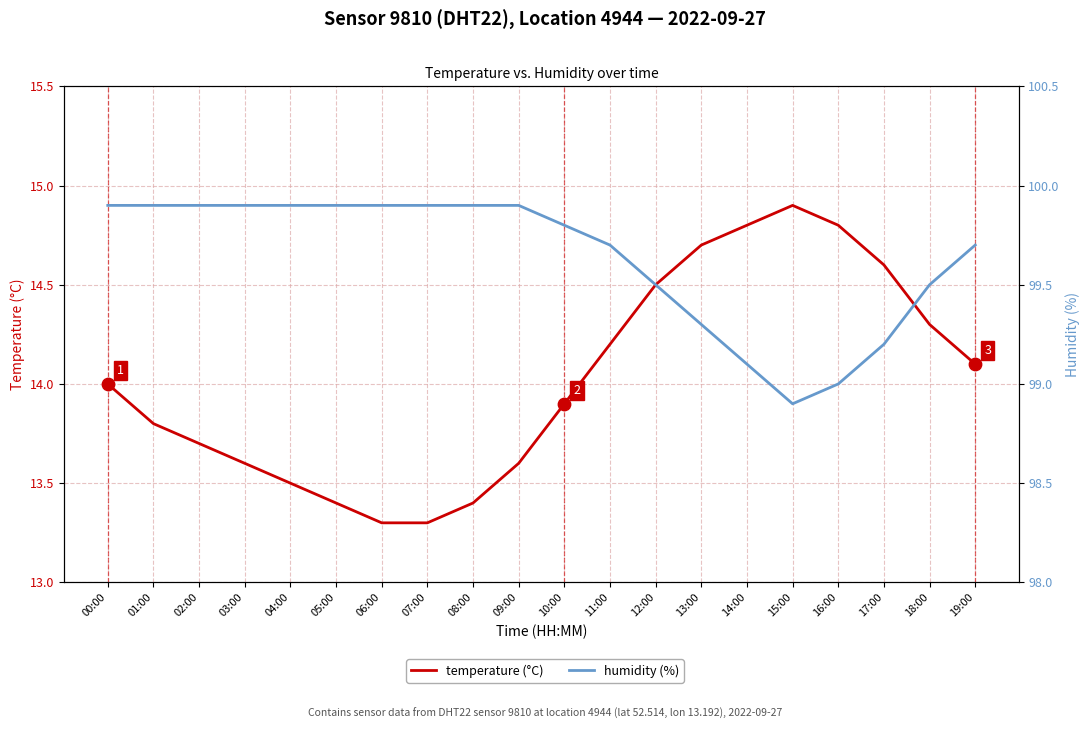

At how many categories does at least one series exceed 41?

20